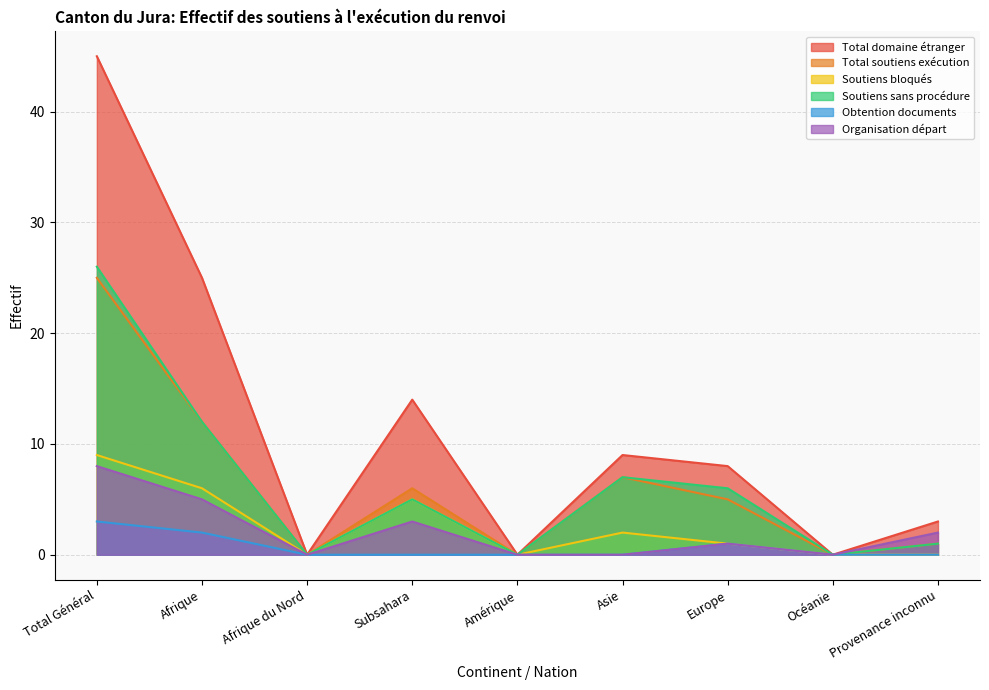

The value of Soutiens sans procédure at Total Général is 26. True or false?

True